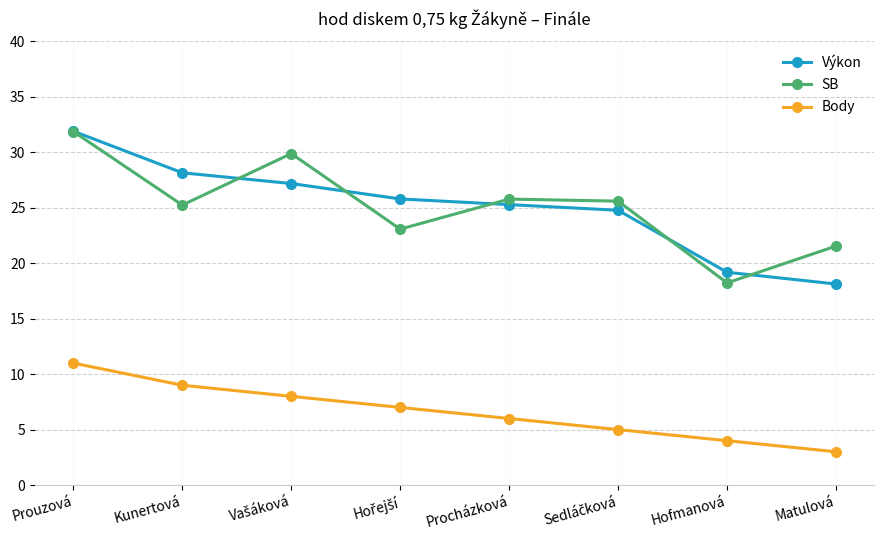

Where is SB nearest to the value 25?

Kunertová